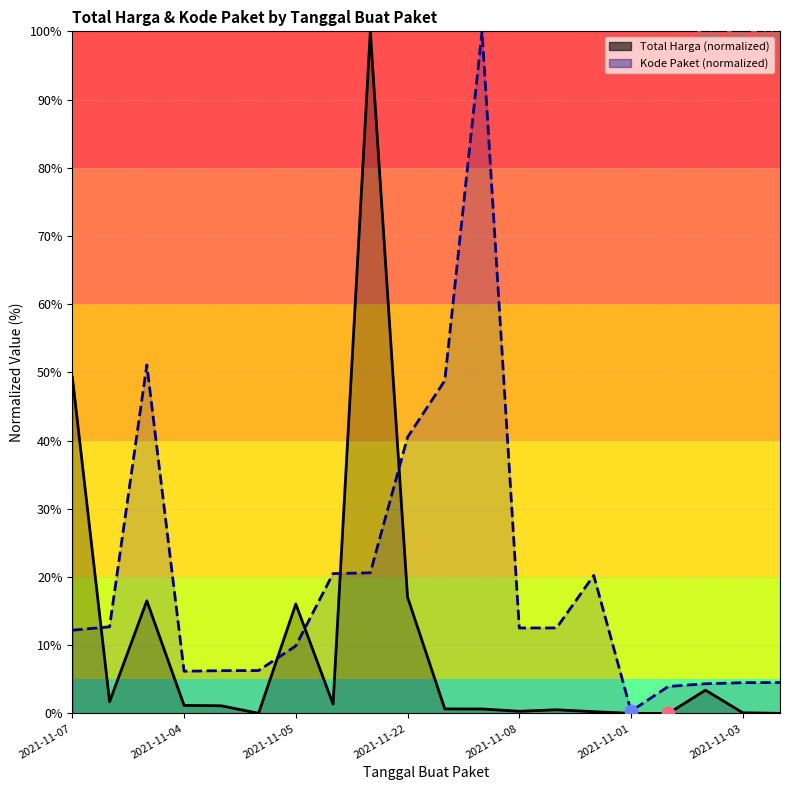

Is the value of Total Harga at 14 greater than the value of Kode Paket at 2021-11-01?

No